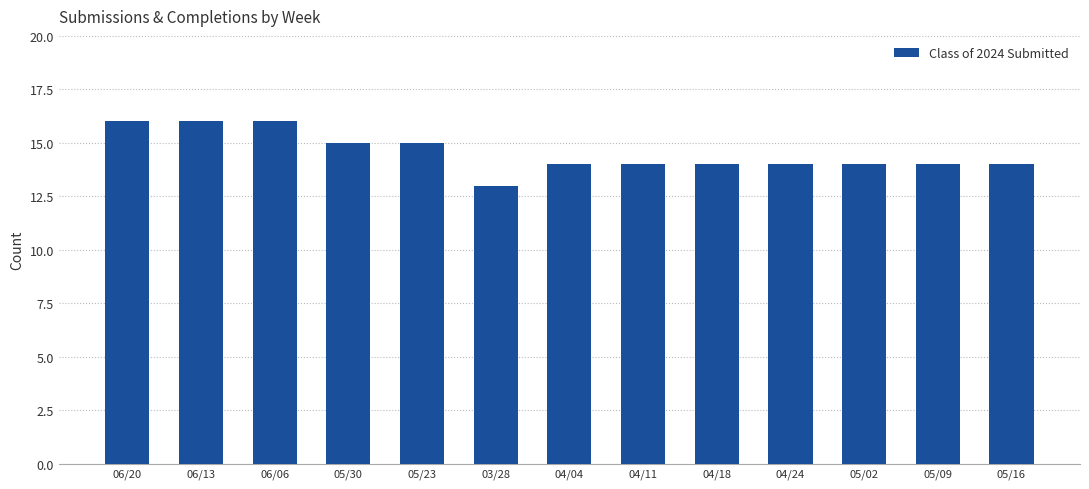

What is the average value?

15